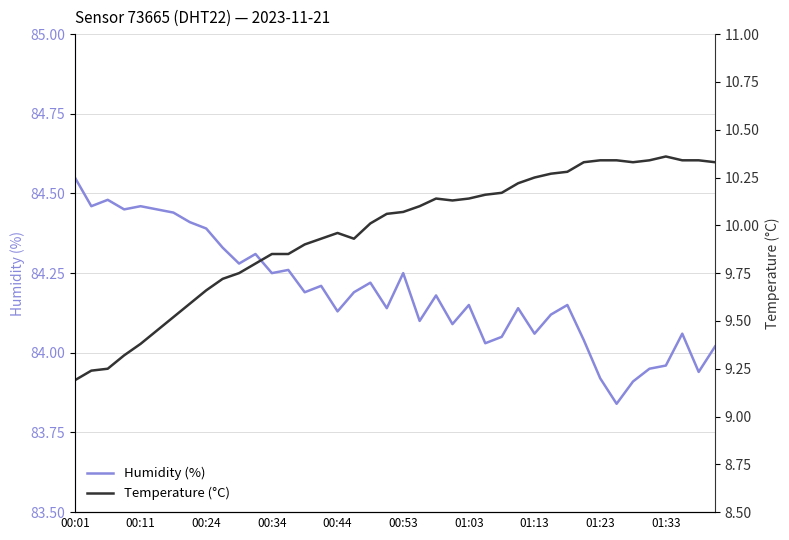

At which label does Humidity (%) reach its peak?

00:01